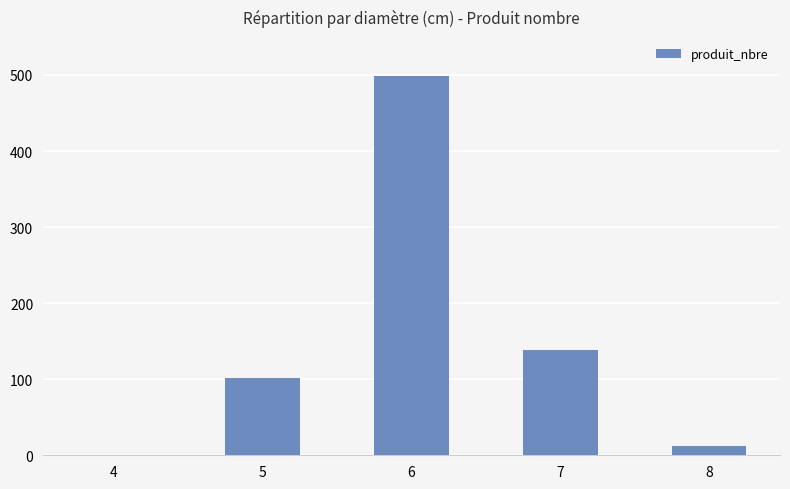

Reading left to right, list all the values displayed in this chart.

4=1	5=102	6=499	7=139	8=12